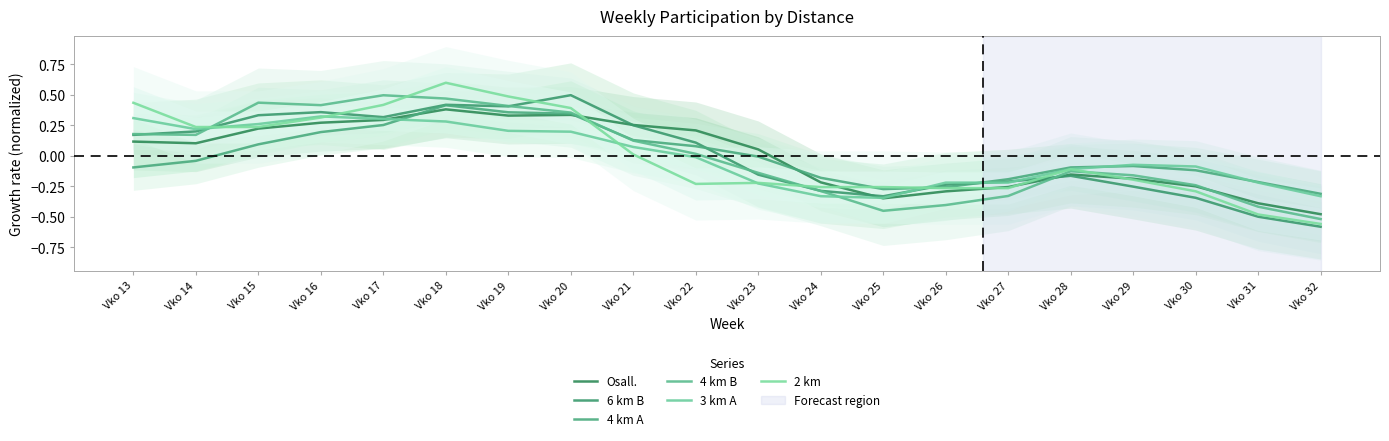

The value of 4 km B at Vko 20 is 0.1. True or false?

False